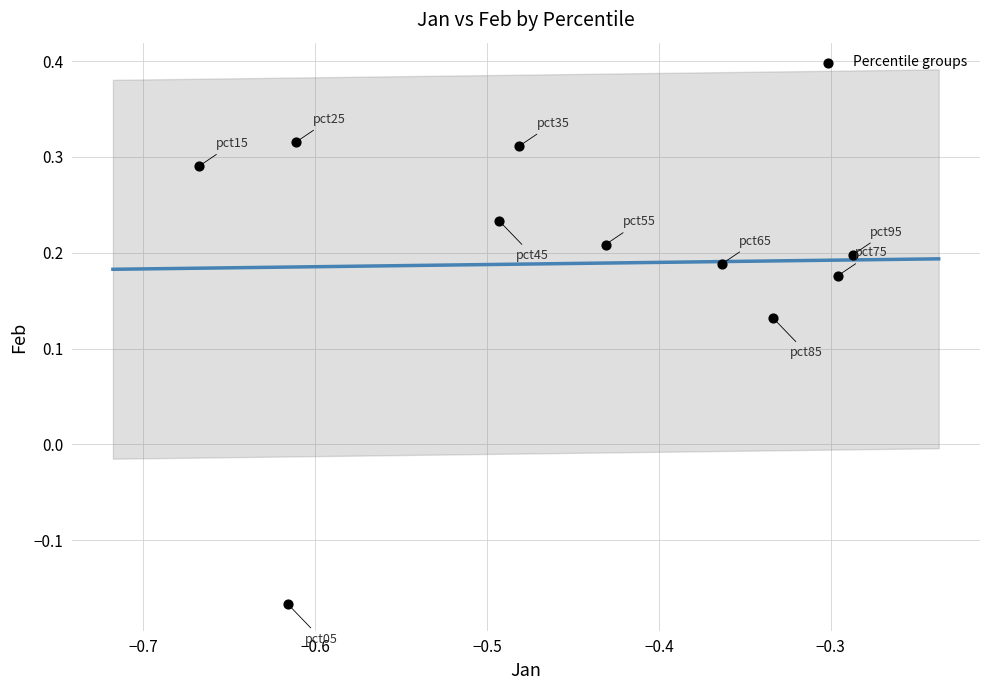

What is the average X value?

-0.5